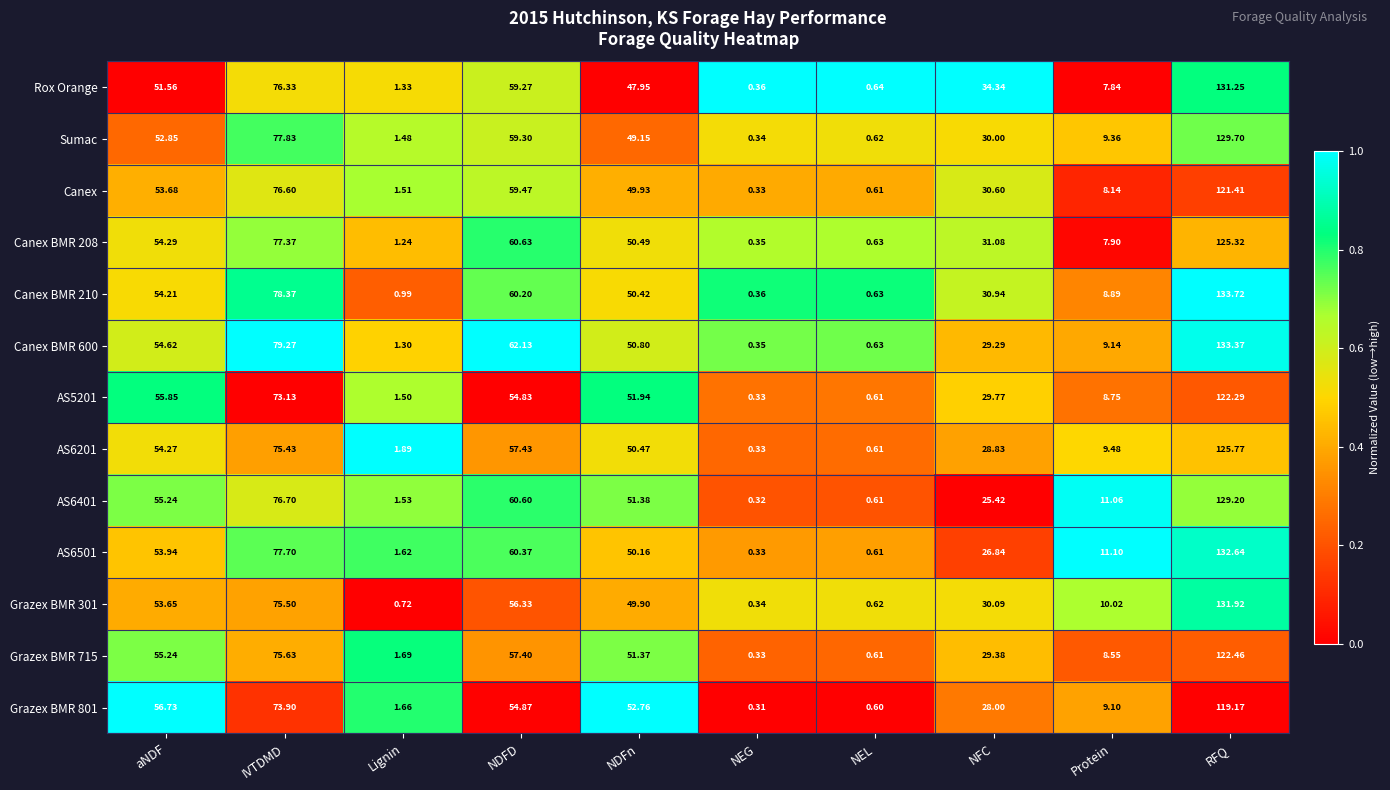

Where is Canex BMR 210 nearest to the value 67?

NDFD